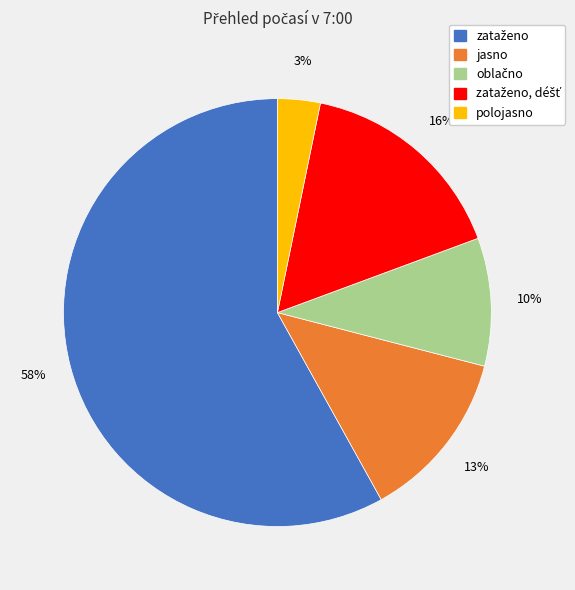

To the nearest percent, what is the difference between the largest and smallest slice percentages?

55%